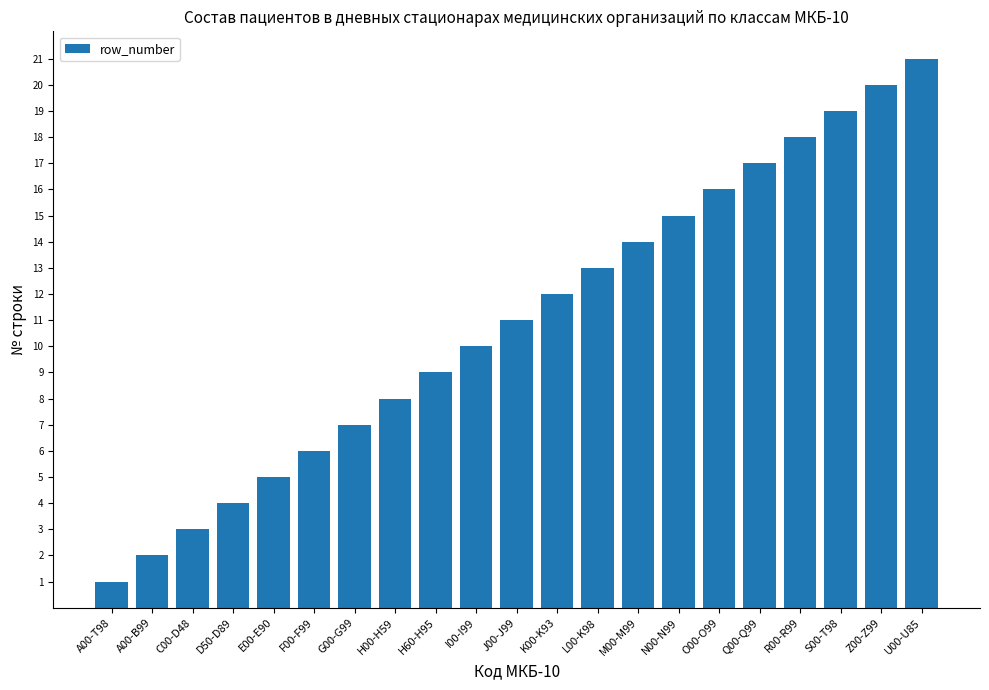

What is the sum of all values?

231